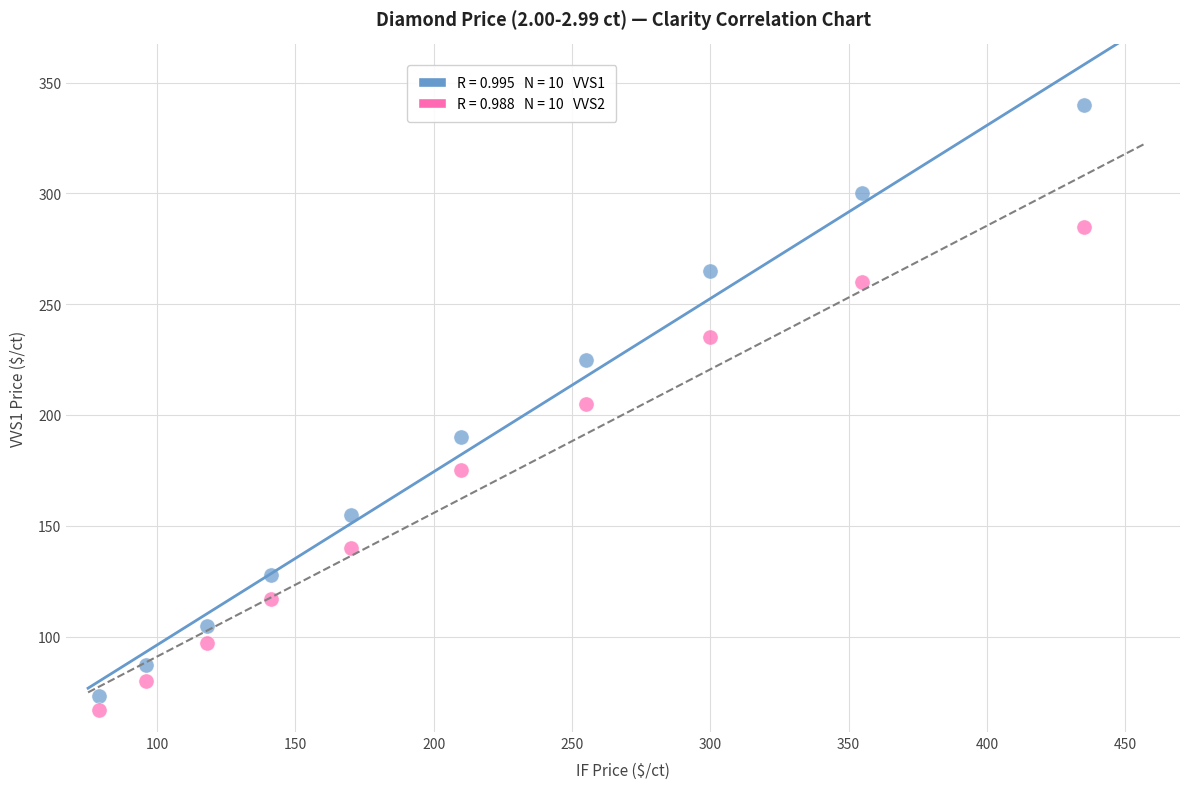

Across all data points, what is the range of X values (max minus min)?

356